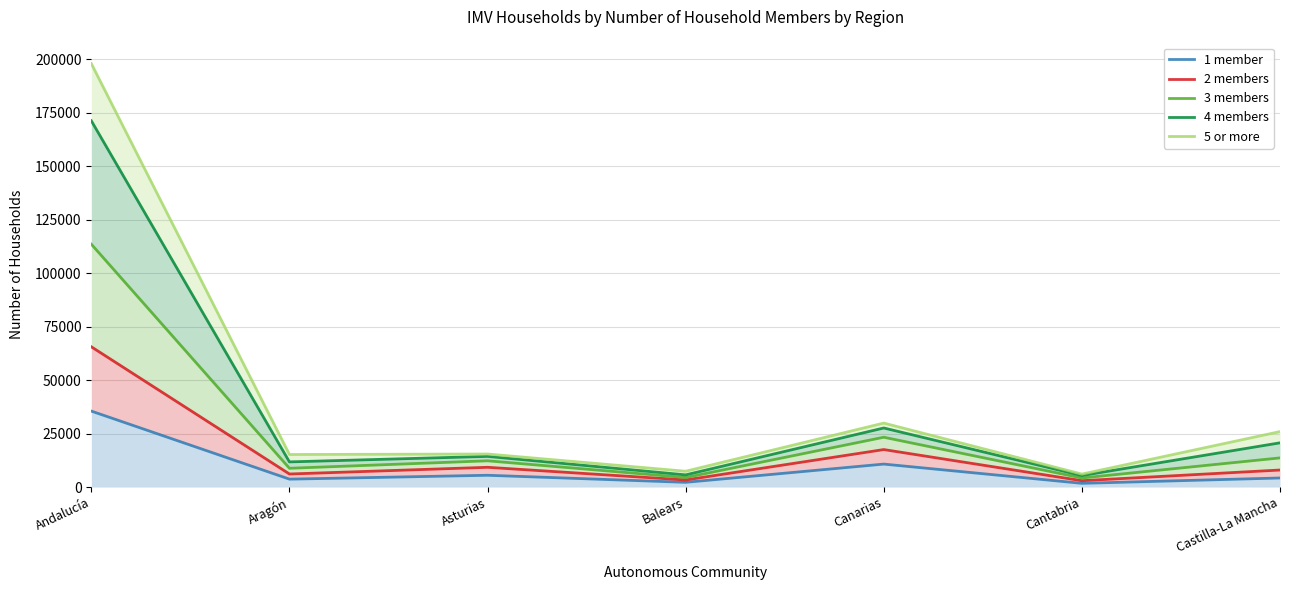

At how many categories does at least one series exceed 8731?

5